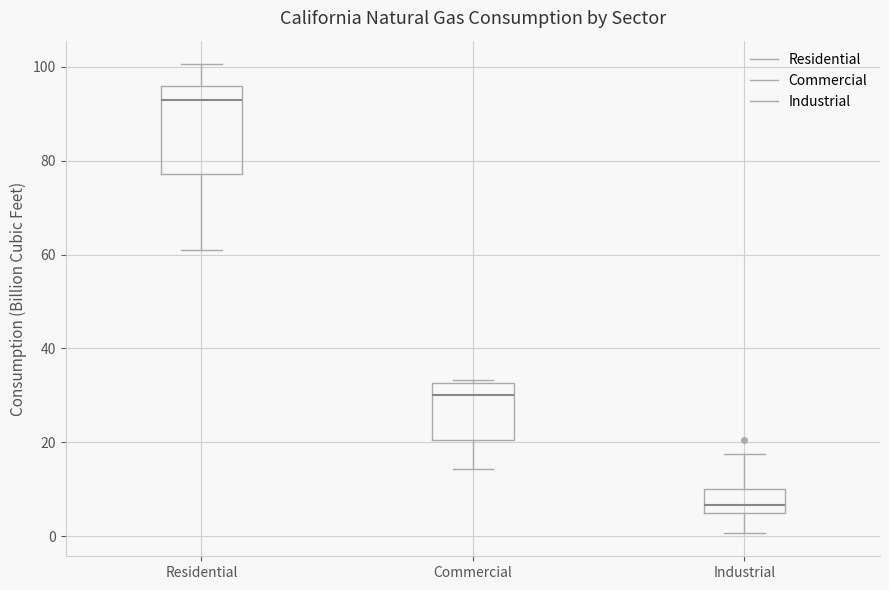

Where is the lower edge of the box for Industrial on the y-axis? The values are not printed on the chart, so give them approximately, as read against the axis.

4